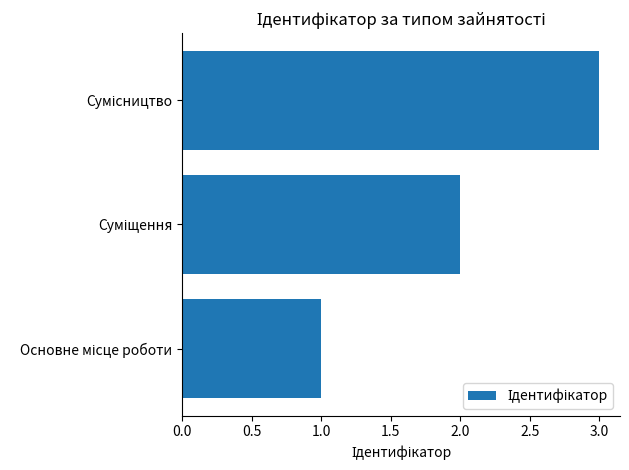

What is the sum of all values?

6